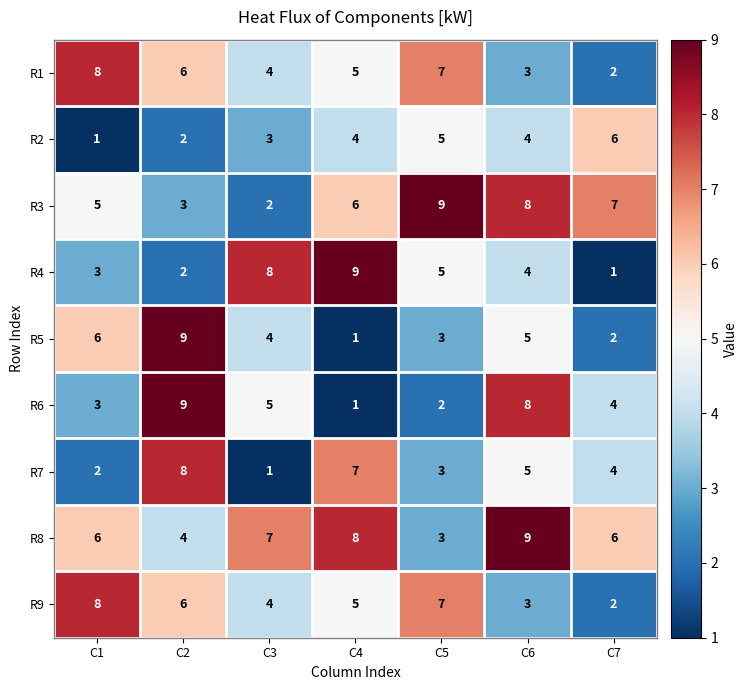

Count the number of data series in this chart.

9